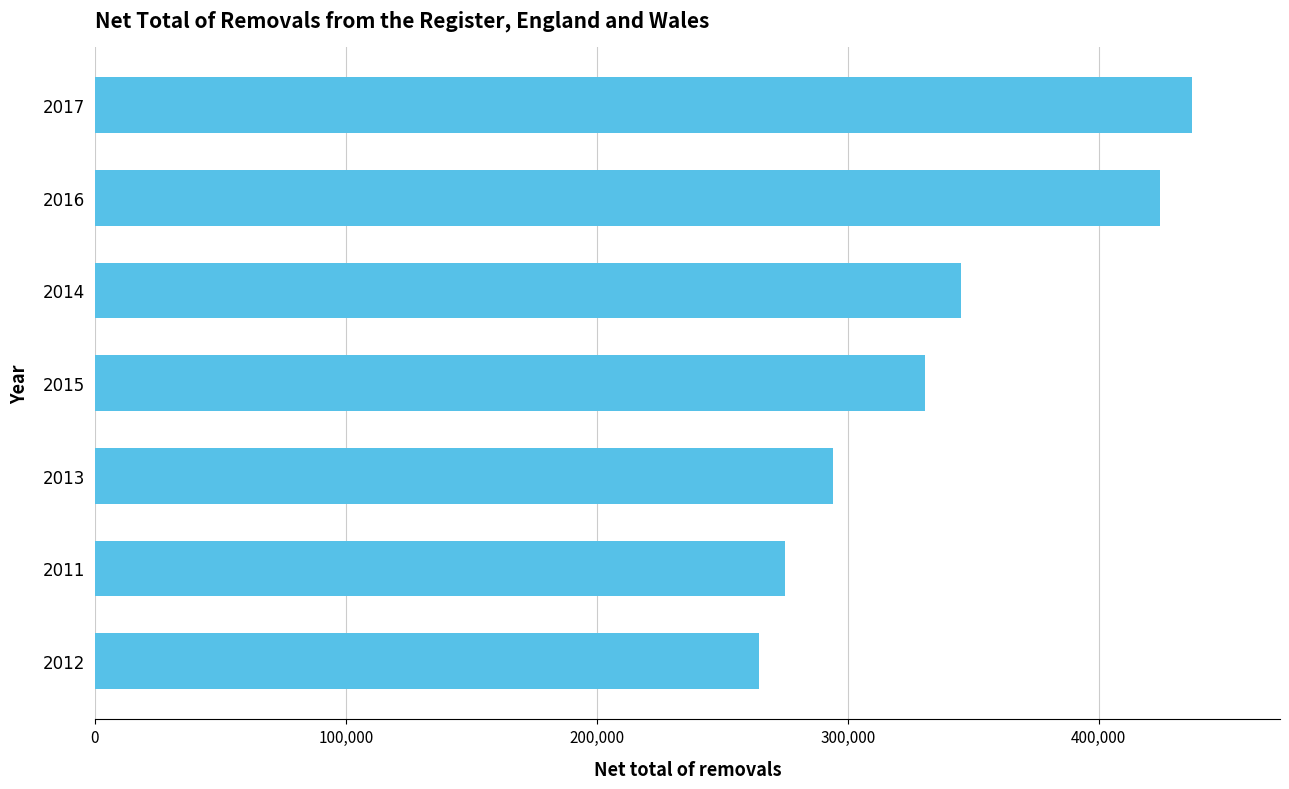

What is the change in value from 2011 to 2016?

+149373